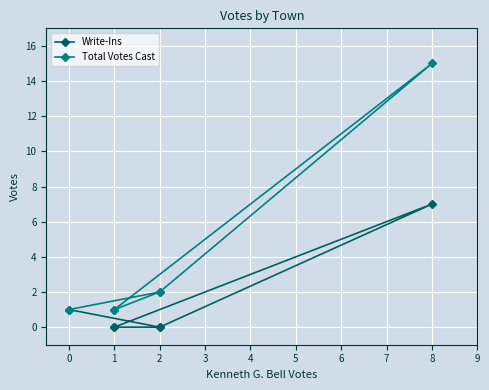

True or false: Total Votes Cast has more than 0 points higher than both neighbors.

True